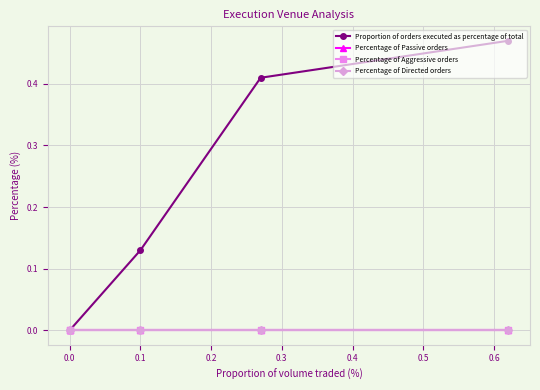

How many distinct data groups are displayed?

4